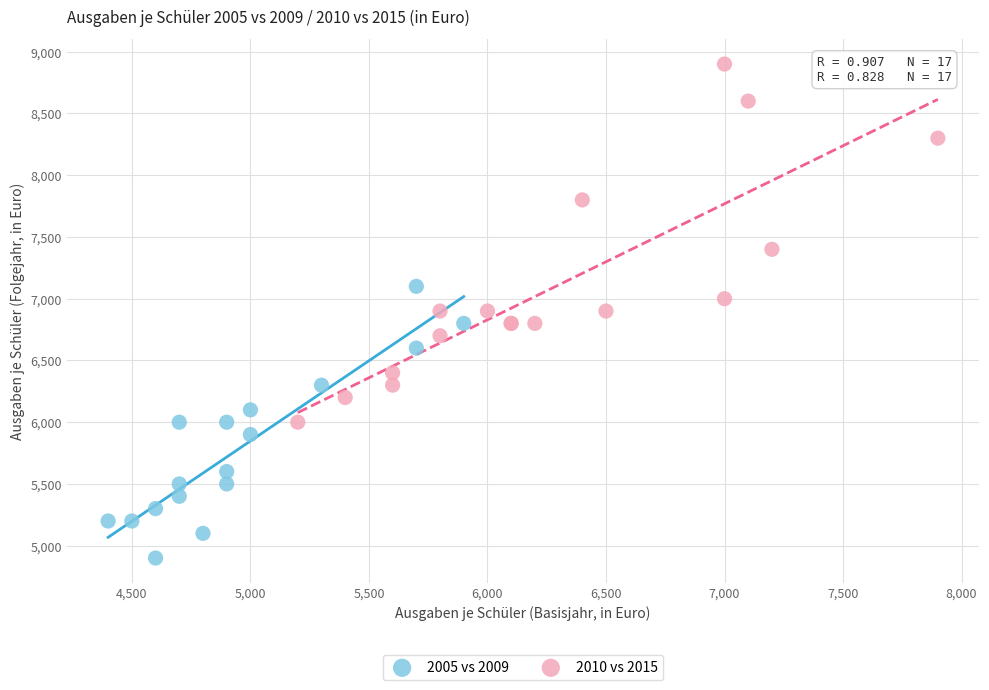

Which series contains the lowest Y value?

2005 vs 2009